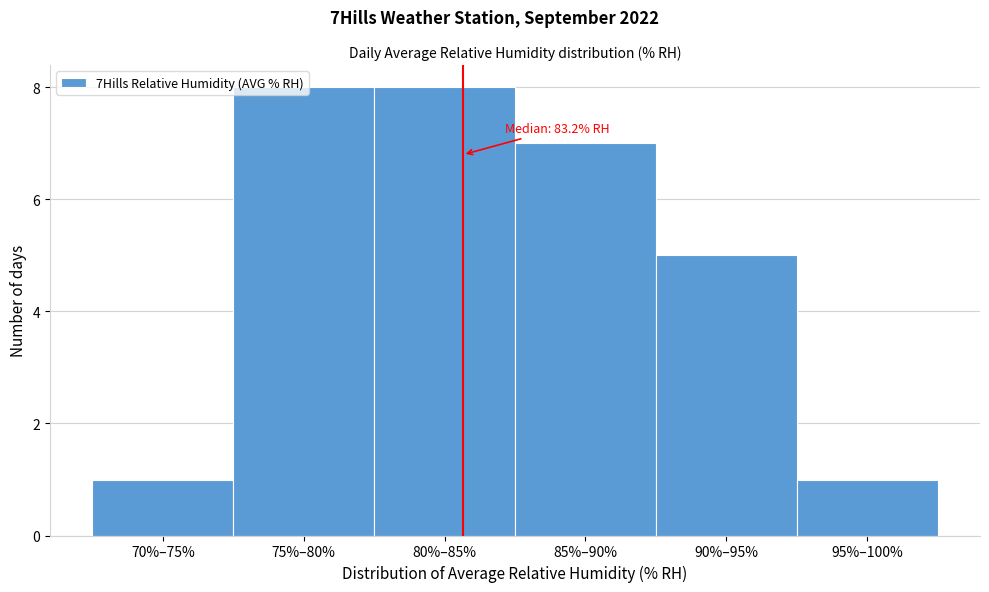

The value at 75%–80% is 4. True or false?

False